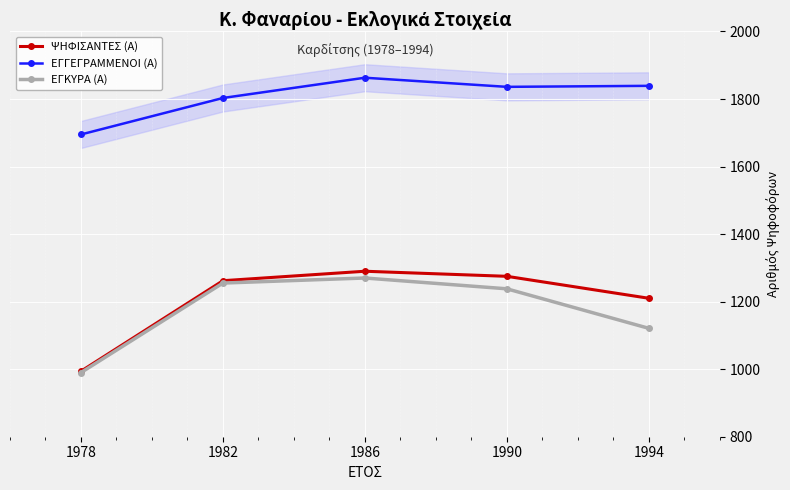

Is the value of ΨΗΦΙΣΑΝΤΕΣ (Α) at 1990 greater than the value of ΕΓΚΥΡΑ (Α) at 1990?

Yes